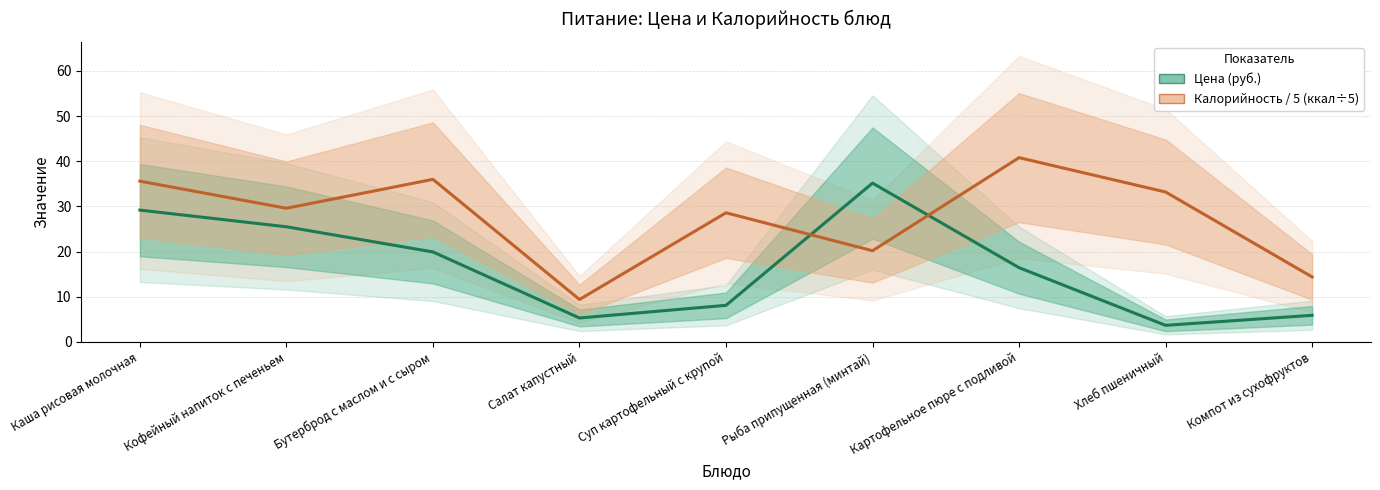

Reading left to right, transcribe all the data shown in this chart.

Цена (руб.): Каша рисовая молочная=29.2	Кофейный напиток с печеньем=25.5	Бутерброд с маслом и с сыром=19.9	Салат капустный=5.3	Суп картофельный с крупой=8.1	Рыба припущенная (минтай)=35.2	Картофельное пюре с подливой=16.4	Хлеб пшеничный=3.7	Компот из сухофруктов=5.9
Калорийность / 5 (ккал÷5): Каша рисовая молочная=35.6	Кофейный напиток с печеньем=29.6	Бутерброд с маслом и с сыром=36.0	Салат капустный=9.4	Суп картофельный с крупой=28.6	Рыба припущенная (минтай)=20.2	Картофельное пюре с подливой=40.8	Хлеб пшеничный=33.2	Компот из сухофруктов=14.4